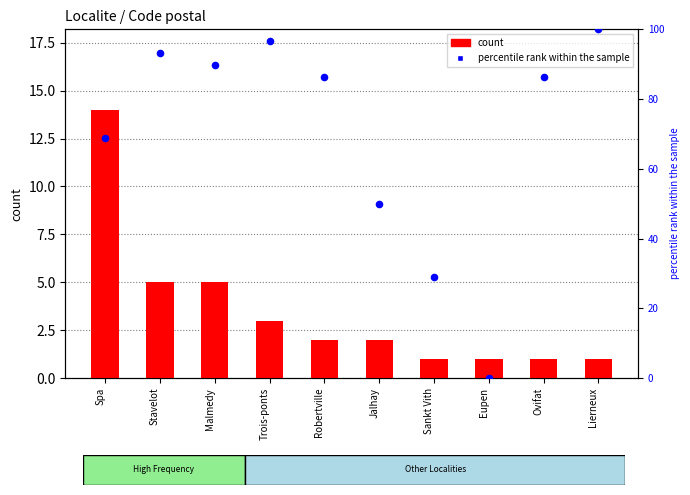

What are all the series names shown in the legend?

count, percentile rank within the sample